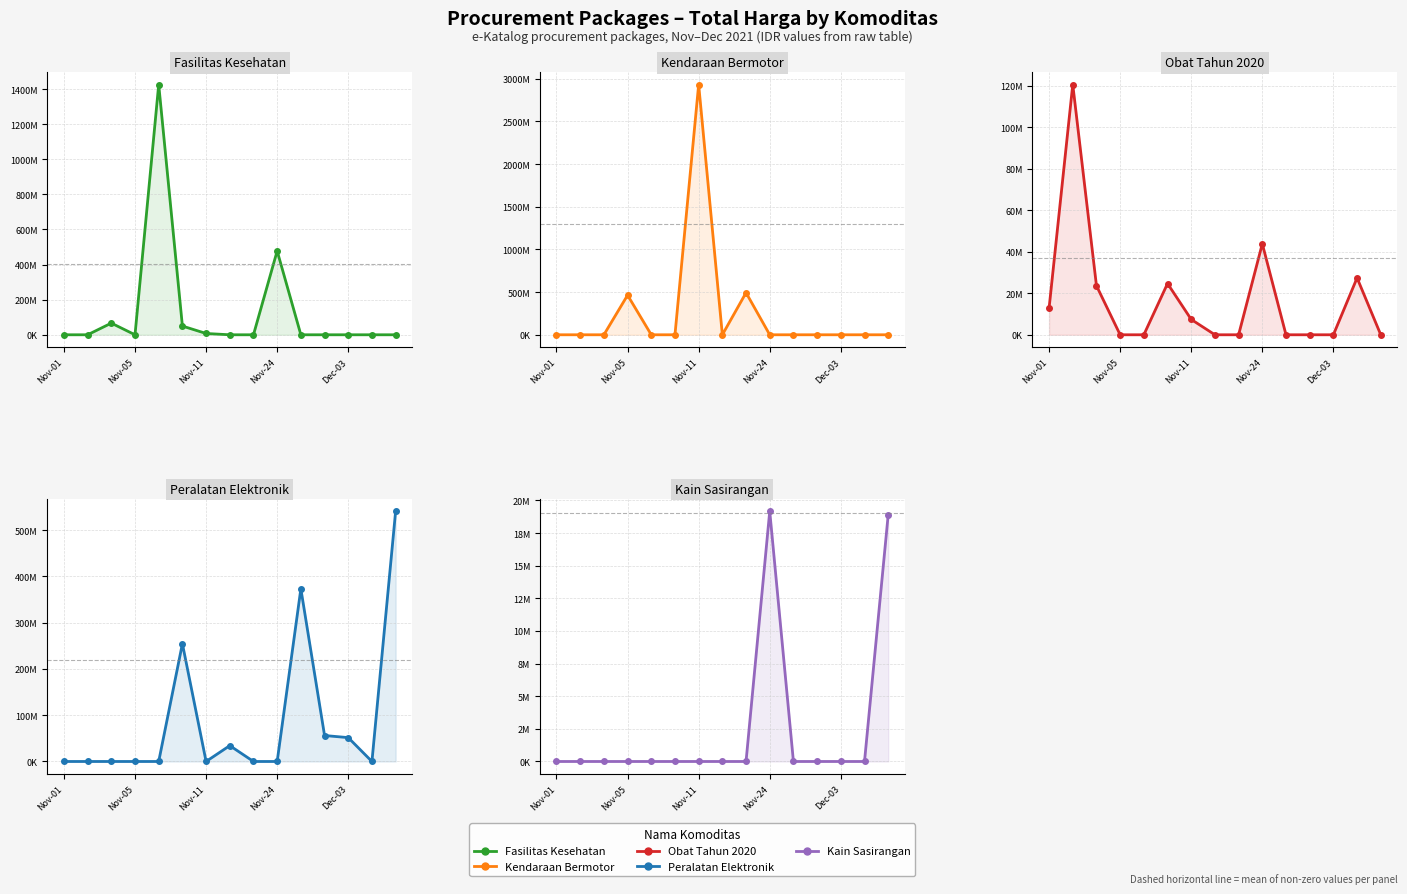

Reading right to left, list all the values displayed in this chart.

Fasilitas Kesehatan: 0	0	0	0	0	477600000	0	0	7401240	49730040	1425867900	0	66442200	0	0
Kendaraan Bermotor: 0	0	0	0	0	0	493000000	0	2931562000	0	0	464002100	0	0	0
Obat Tahun 2020: 0	27412000	0	0	0	43859200	0	0	7401240	24693960	0	0	23653000	120611270	12787500
Peralatan Elektronik: 541071000	0	51601000	56152800	373404000	0	0	34292000	0	254700000	0	0	0	0	0
Kain Sasirangan: 18900000	0	0	0	0	19175000	0	0	0	0	0	0	0	0	0